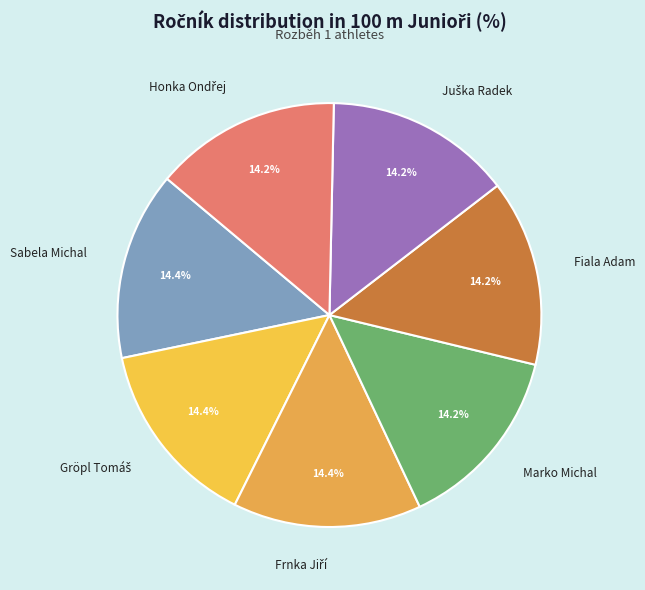

Combined, what portion of the pie is Marko Michal and Fiala Adam?

28.4%